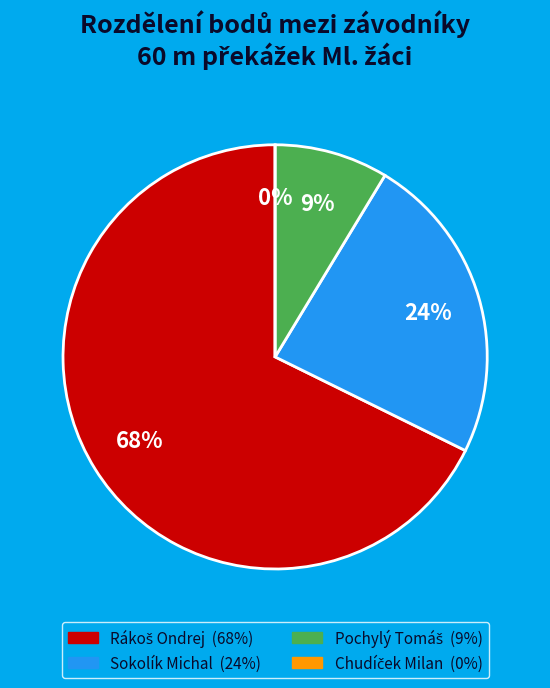

True or false: Chudíček Milan accounts for 1% of the total.

False